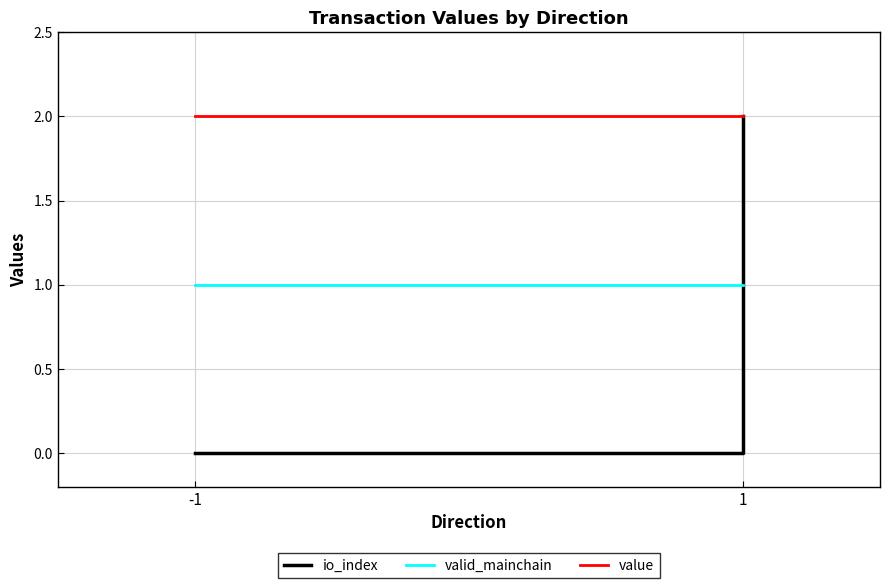

Which series has the largest range (max minus min)?

io_index